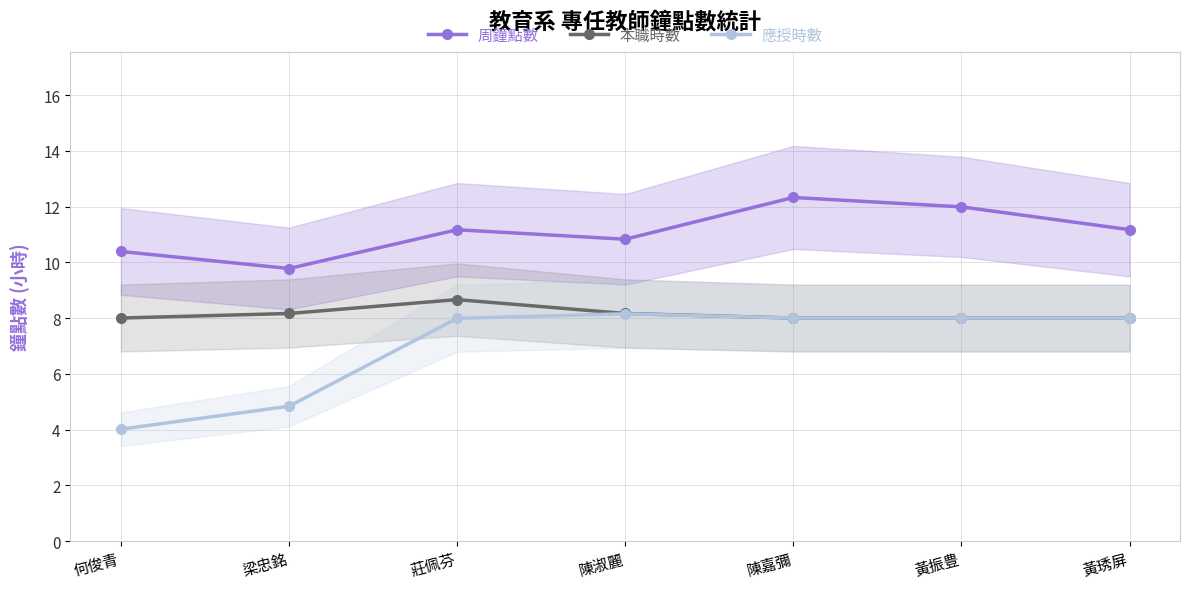

At how many categories does at least one series exceed 8?

7